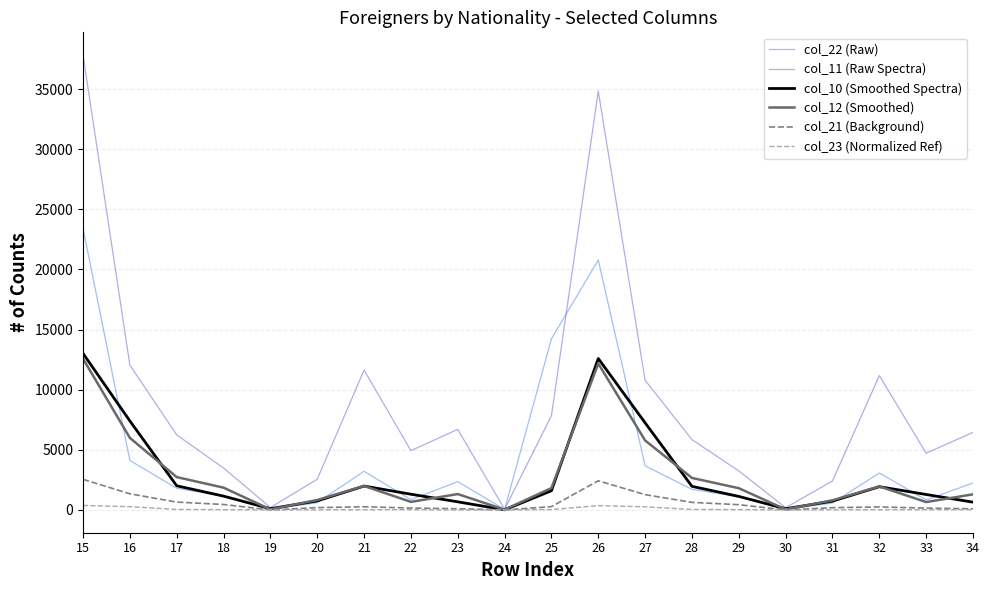

Is the value of col_12 (Smoothed) at 16 greater than the value of col_23 (Normalized Ref) at 30?

Yes